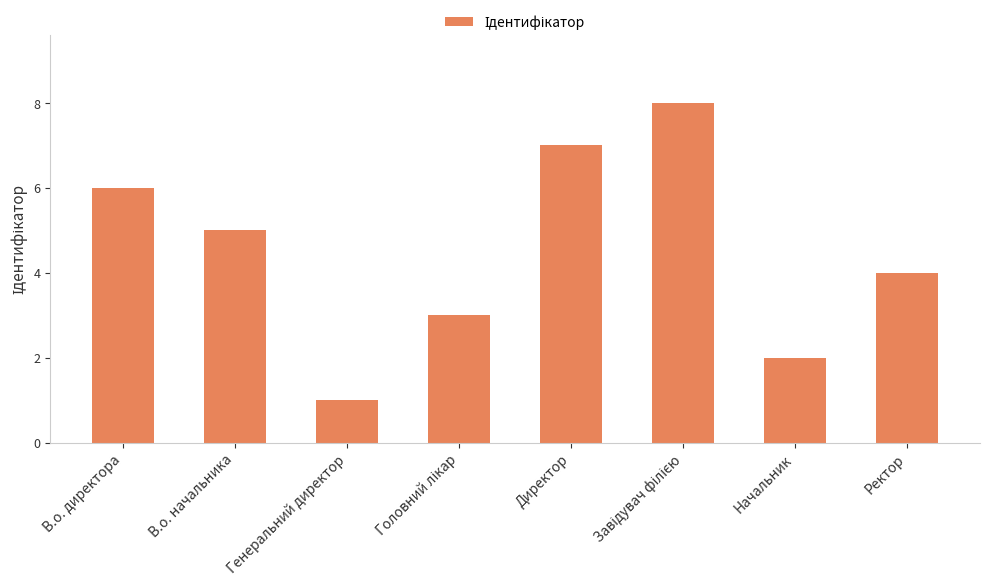

Are the bars grouped side by side (vs. stacked)?

No